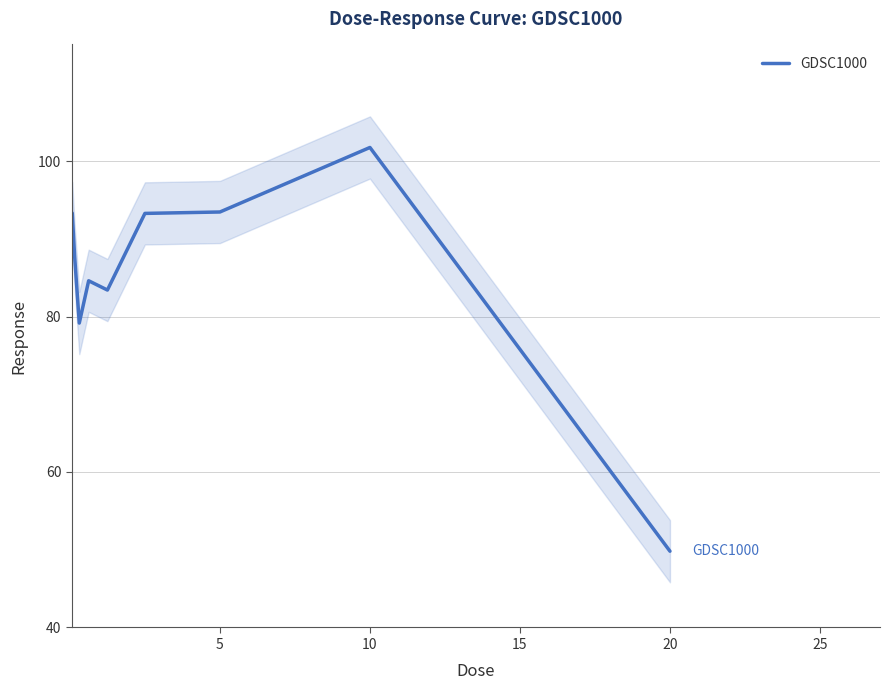

Reading left to right, extract all data points from this chart.

93.3	87.8	79.2	84.6	83.4	93.3	93.4	101.7	49.8